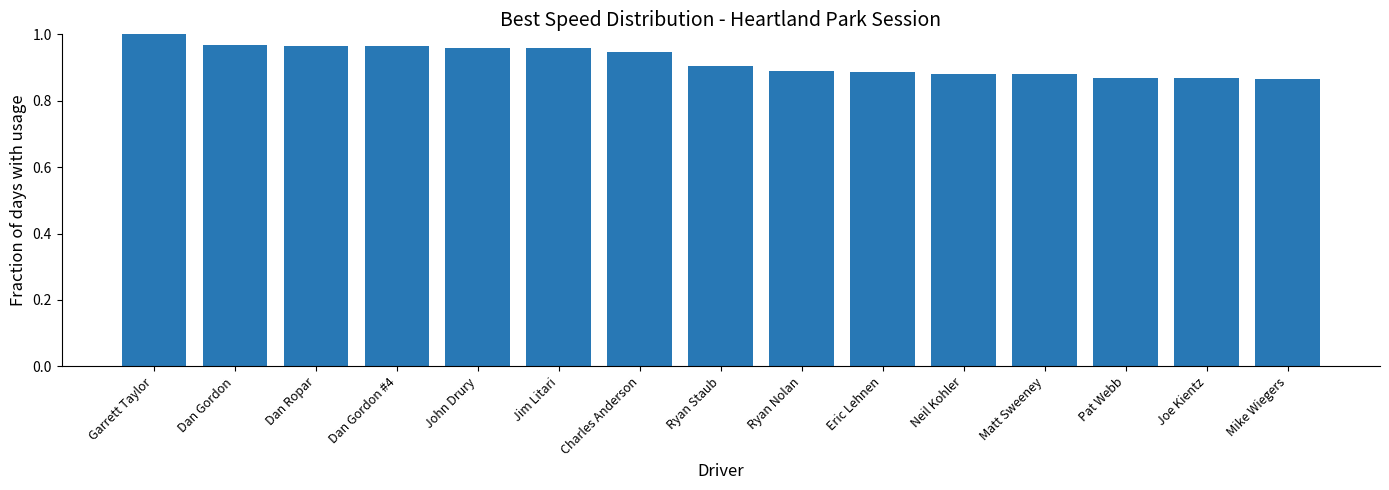

What is the sum of all values?

13.8